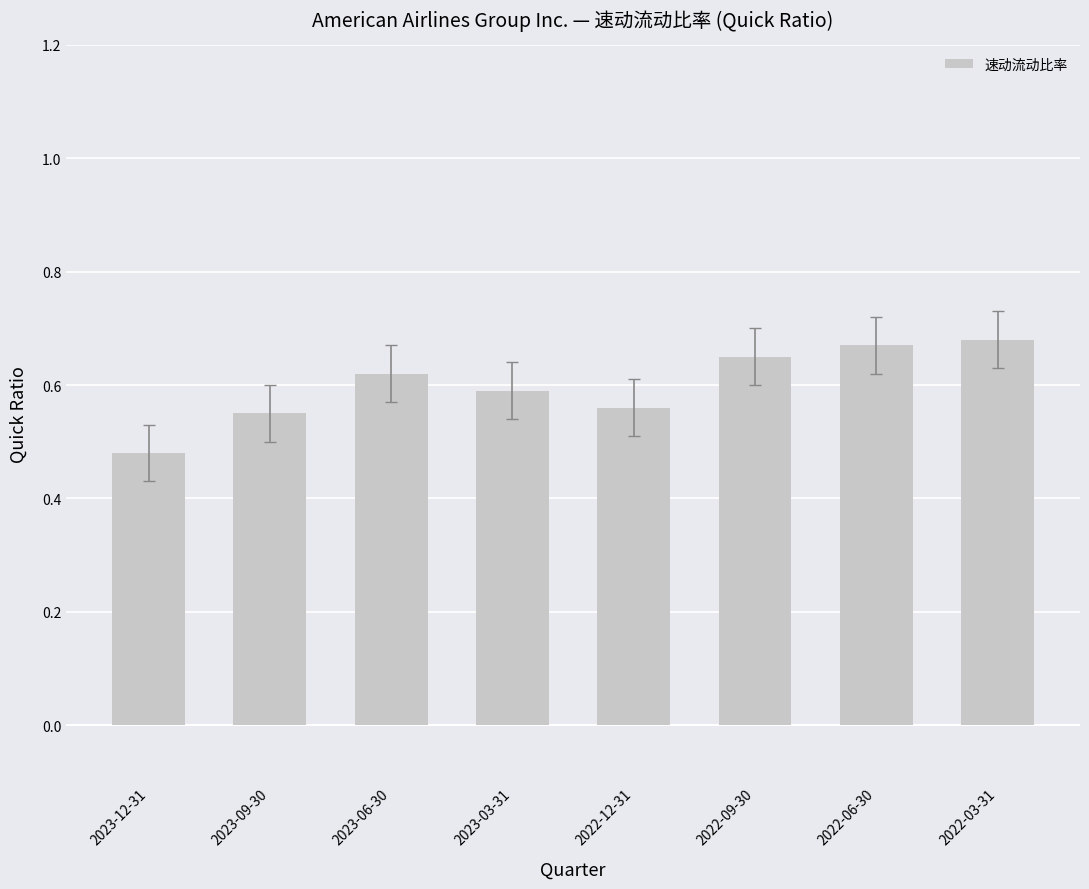

Which category has the lowest value across all series?

2023-12-31